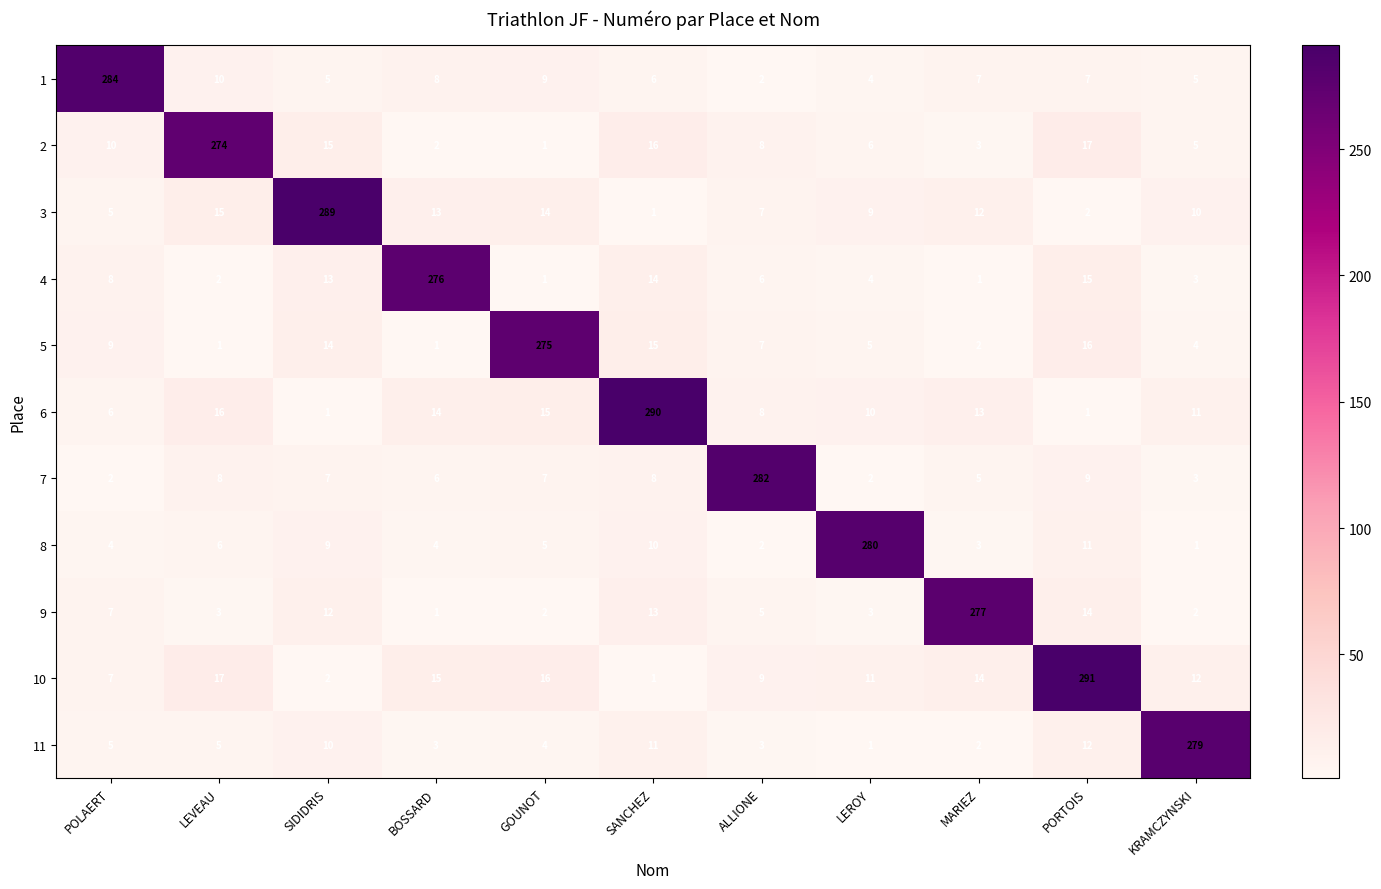

Which series has the widest spread of values?

10